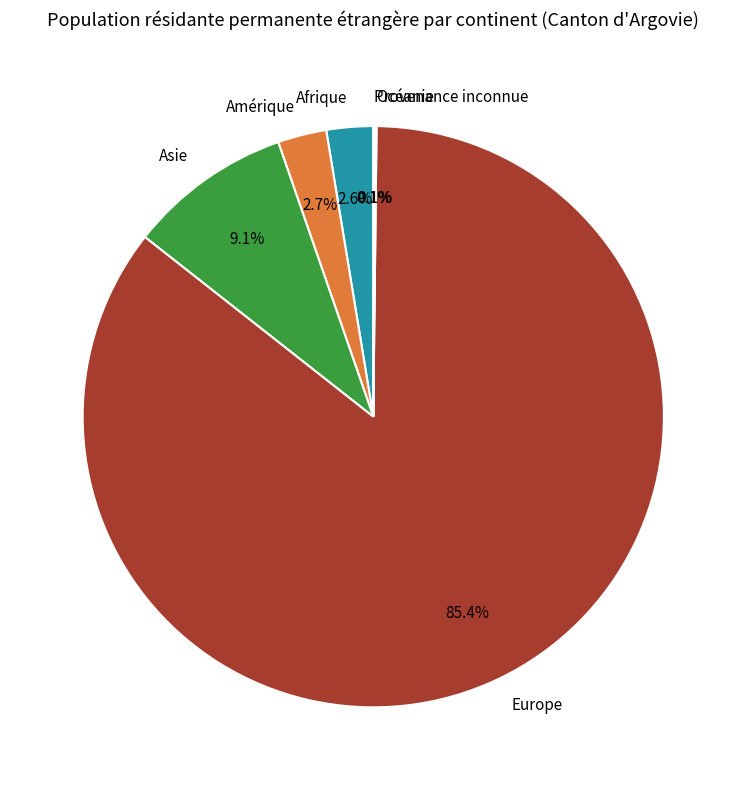

To the nearest percent, what is the average slice percentage?

17%